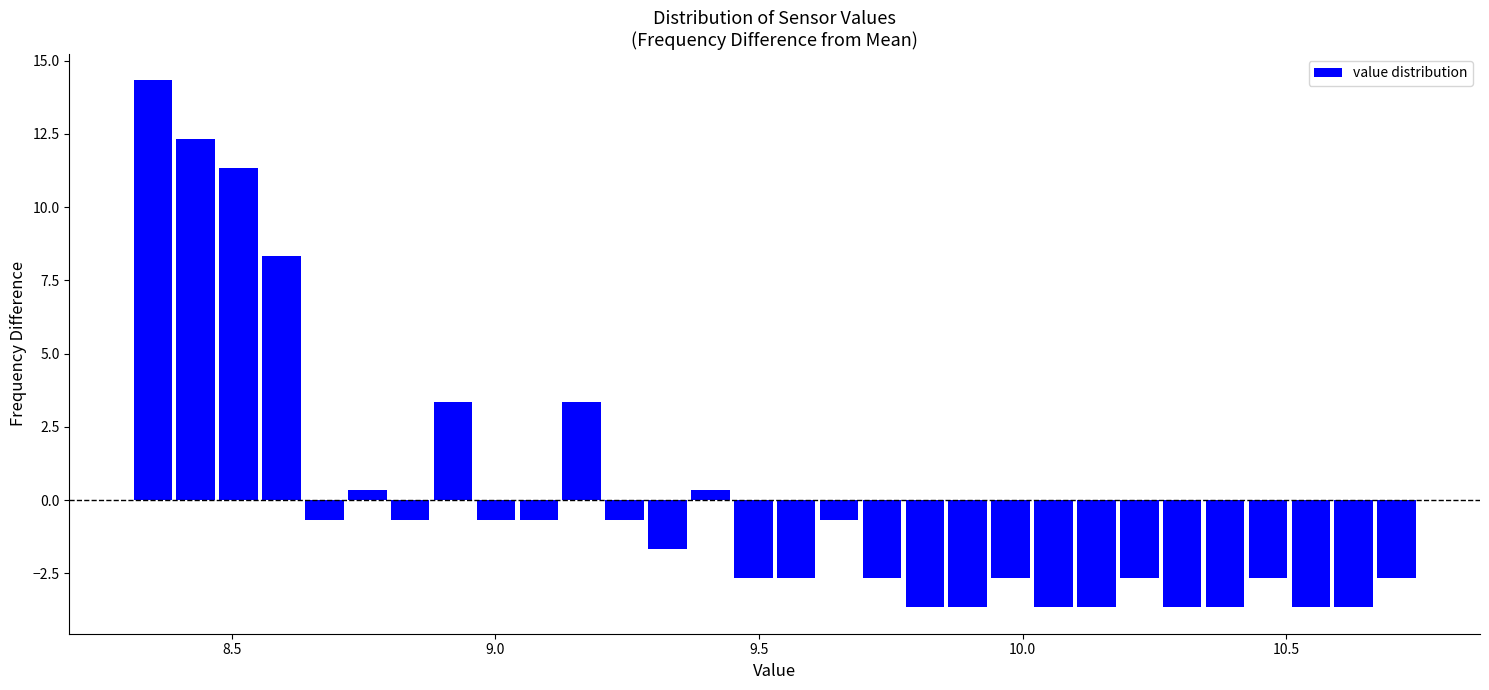

Read against the x-axis, roughly where is the centre of the tallest bar?

8.35